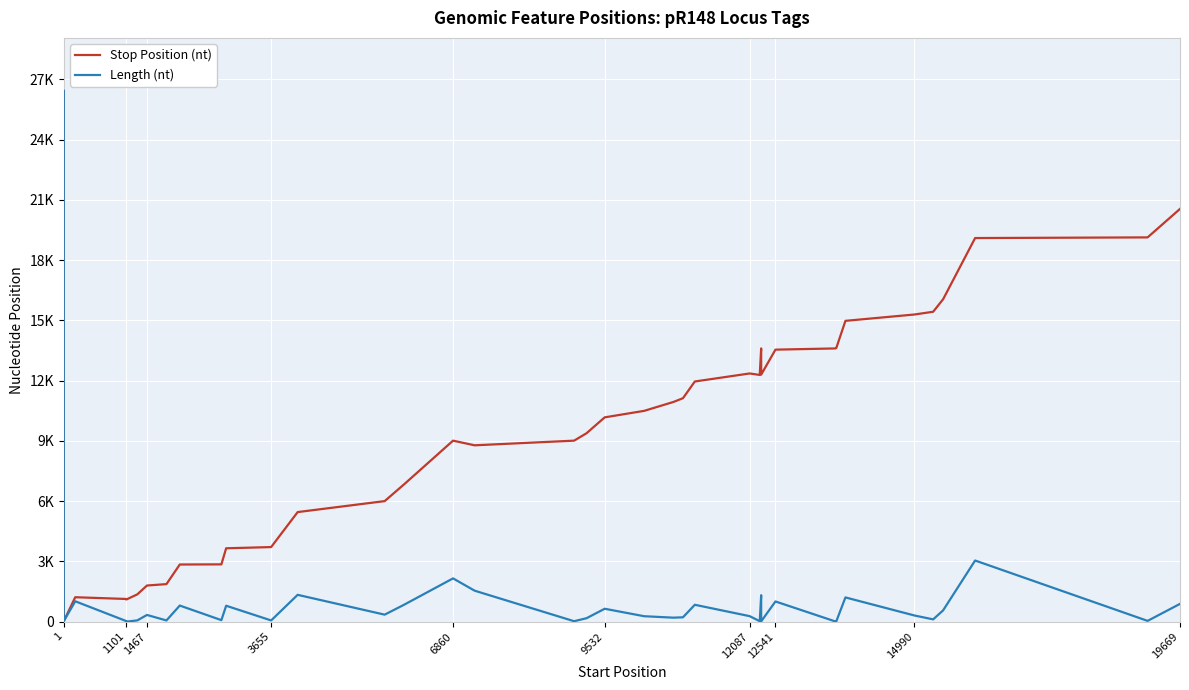

What is the difference between the second highest and second lowest values in the Length (nt) series?

3038